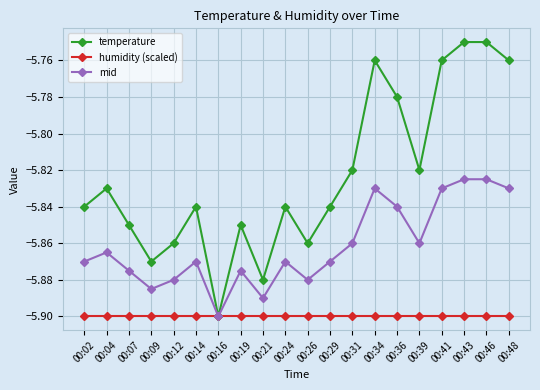

List the series in order of their peak value, highest first.

temperature, mid, humidity (scaled)